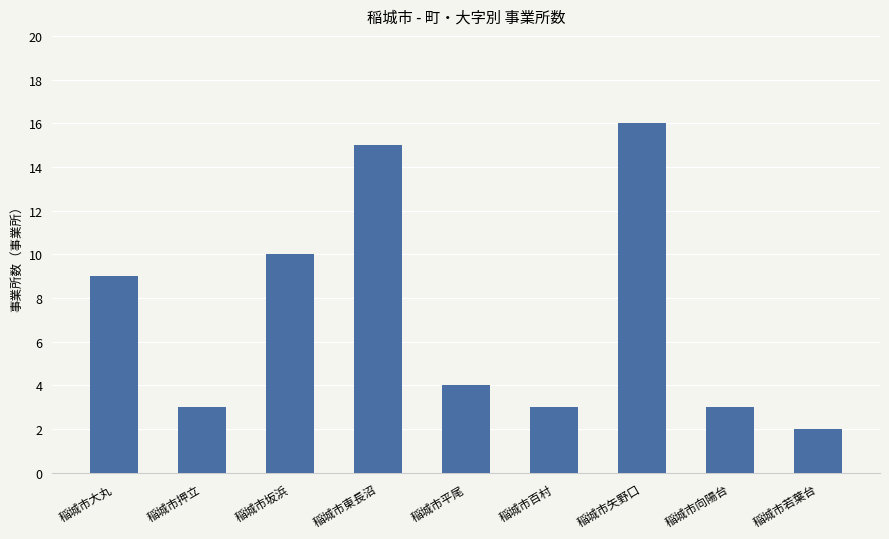

Which has a higher value, 稲城市坂浜 or 稲城市押立?

稲城市坂浜